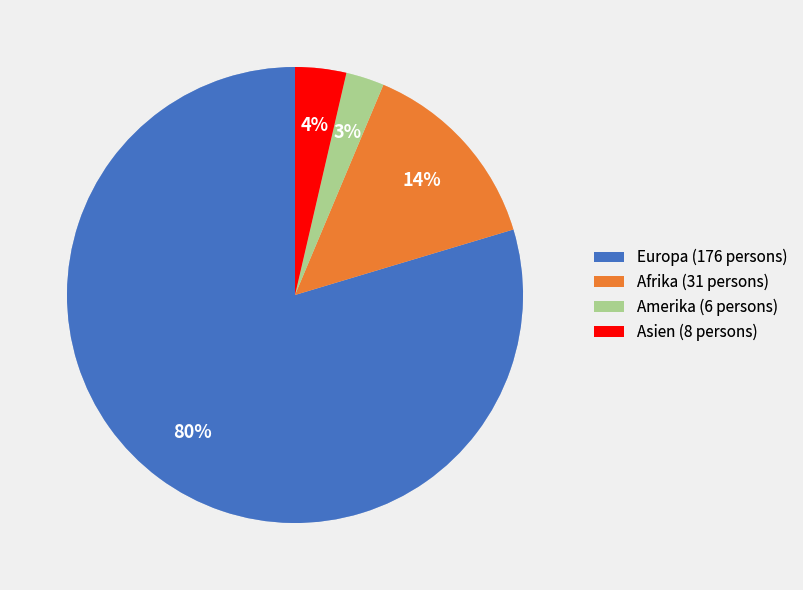

To the nearest percent, what is the difference between the Afrika (31 persons) and Amerika (6 persons) slice percentages?

11%